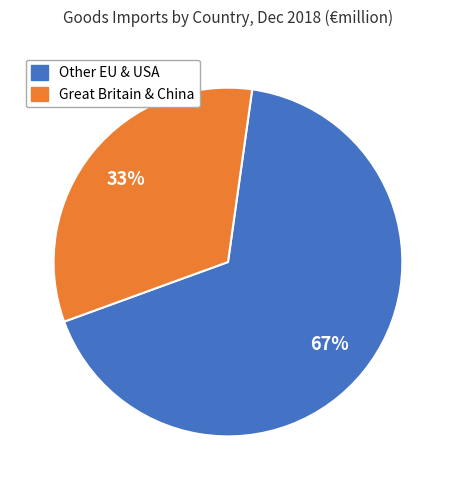

To the nearest percent, what is the difference between the largest and smallest slice percentages?

34%